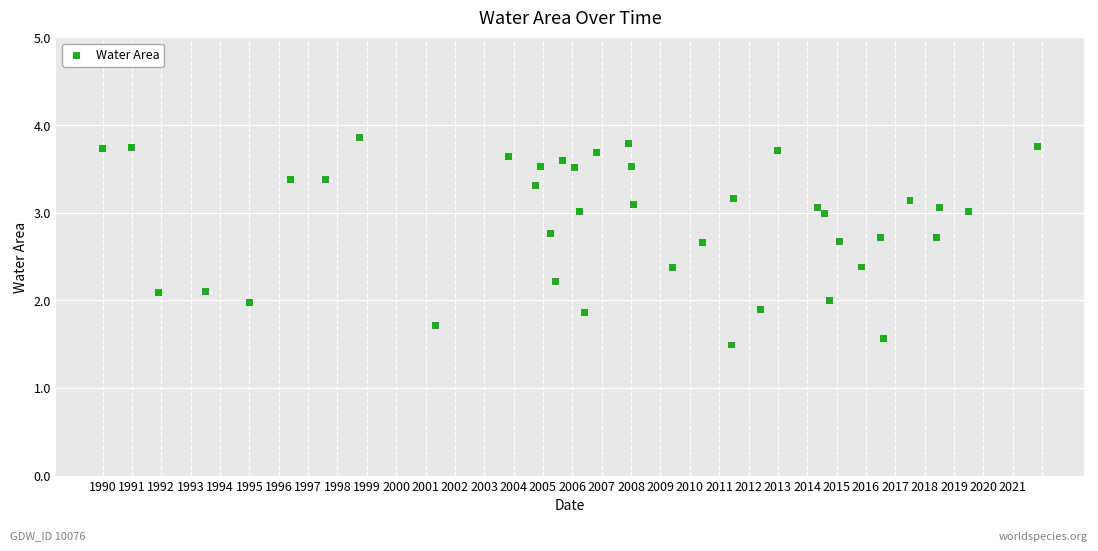

What is the range of X values (max minus min)?

31.8